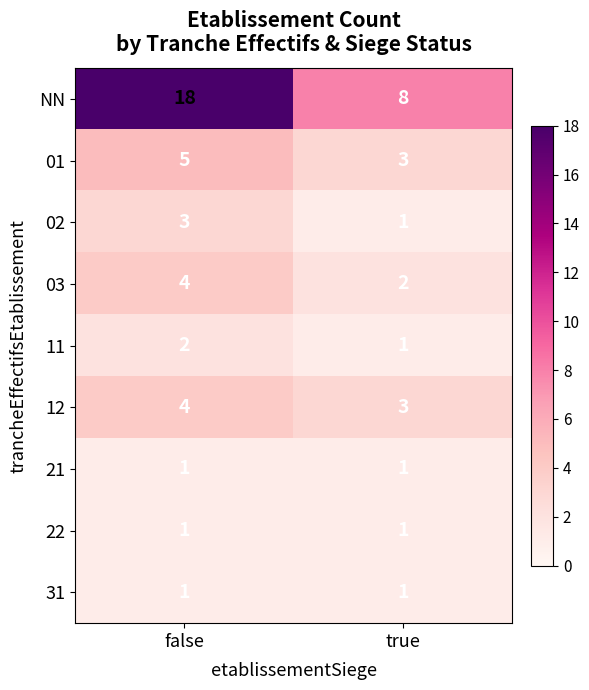

What is the spread (max minus min) of values at false?

17